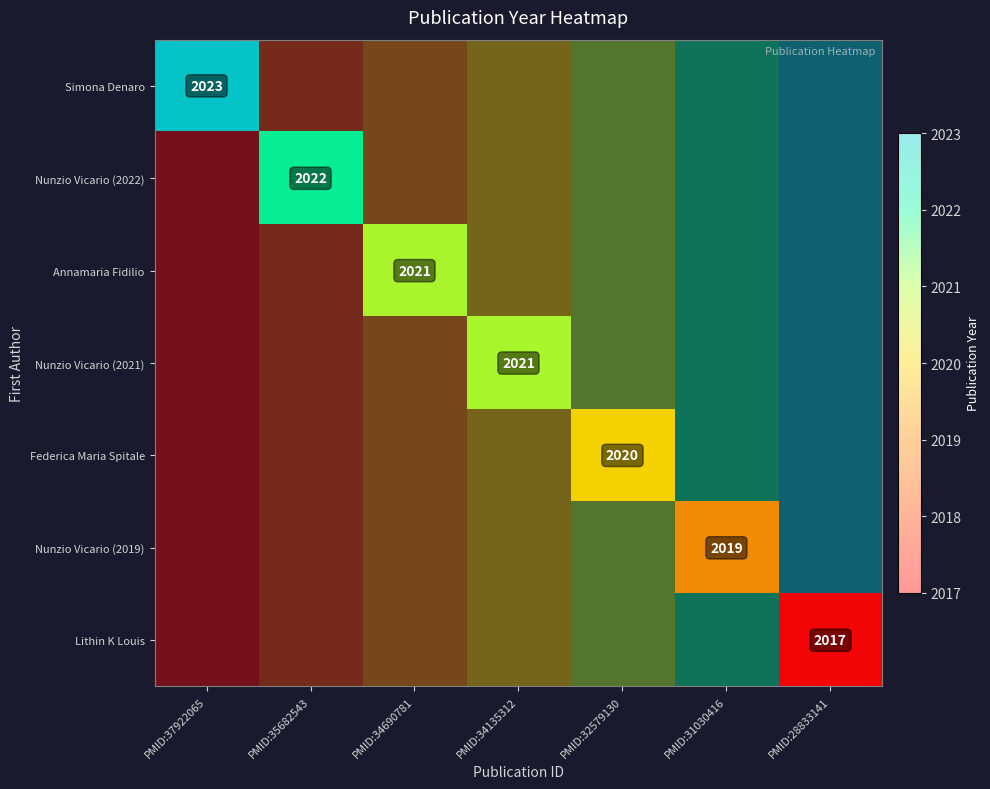

How many series are shown in this chart?

7